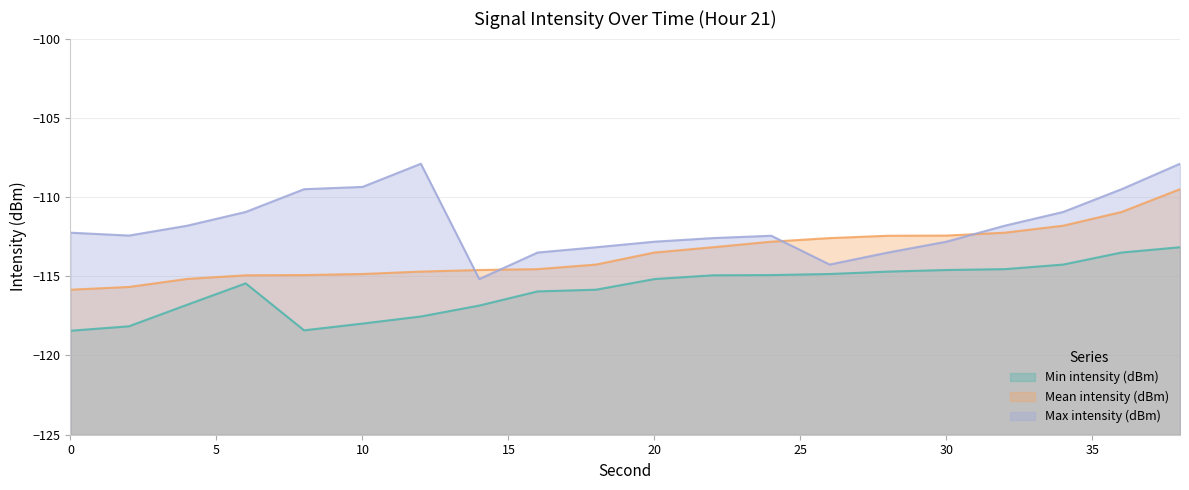

Between 6 and 22, which series saw the biggest shift?

Mean intensity (dBm)